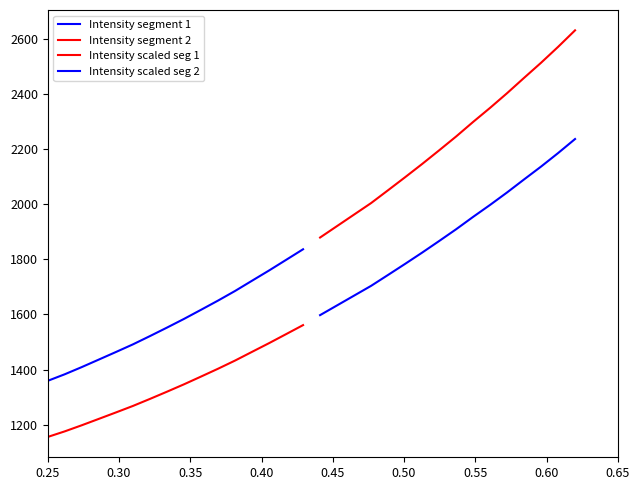

What is the value of the Intensity segment 2 point at the 3rd from the left?

1962.9